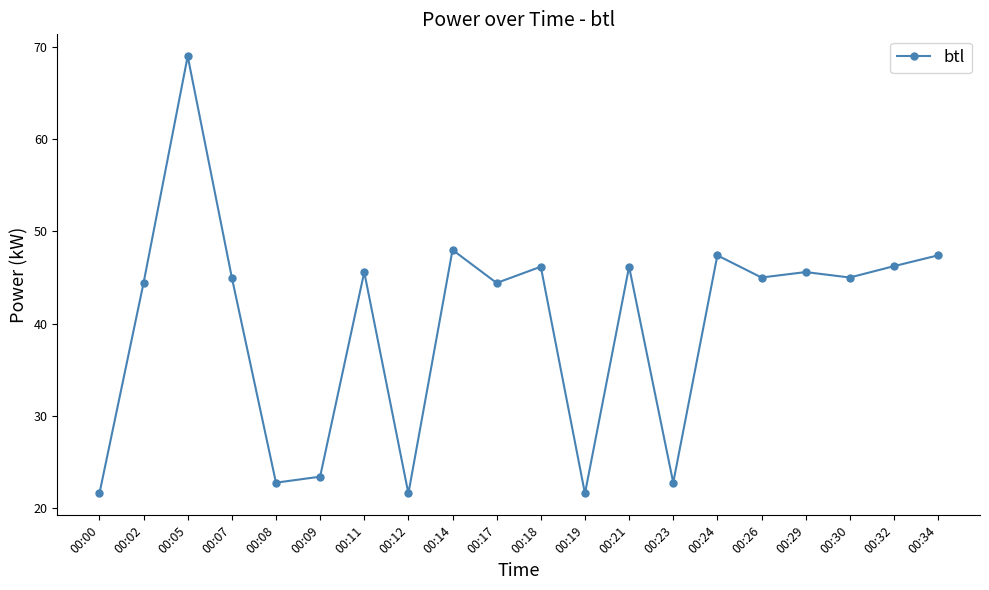

What is the greatest value displayed?

69.0